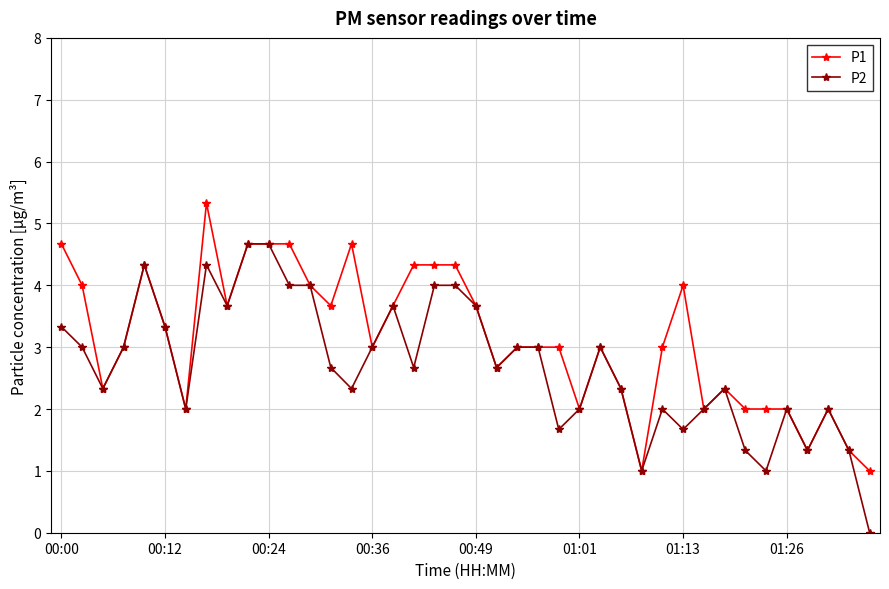

How many values in P2 are above zero?

39